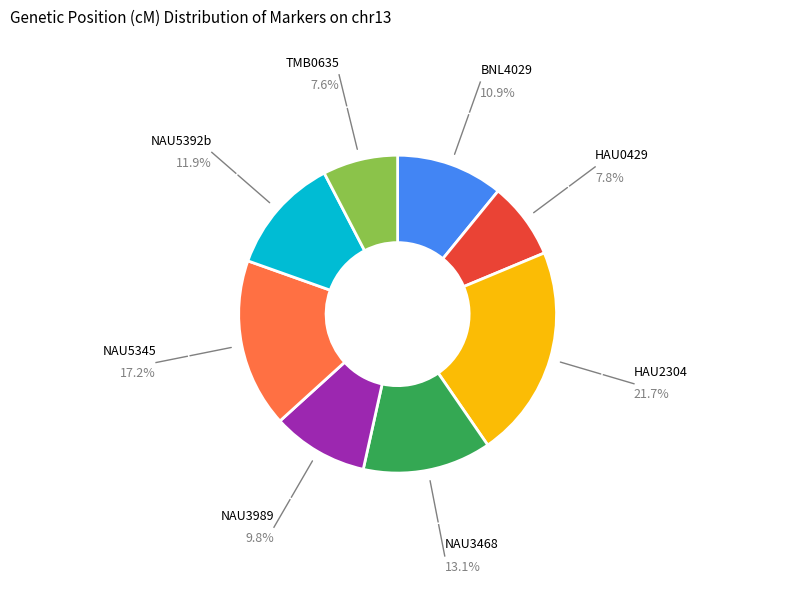

Which slice is the largest?

HAU2304